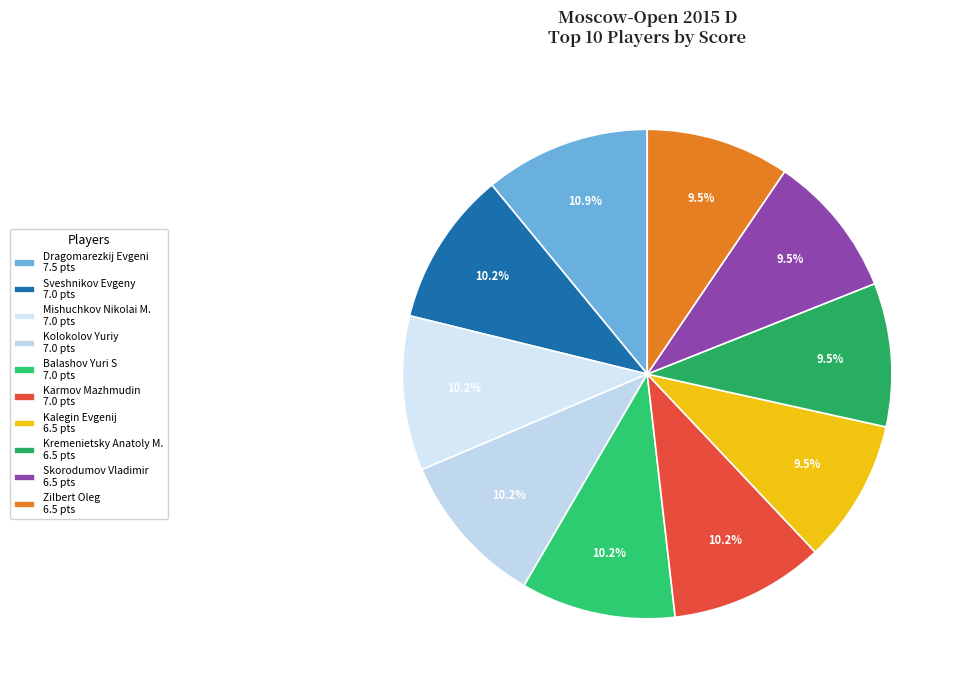

Does Karmov Mazhmudin account for over 50% of the chart?

No